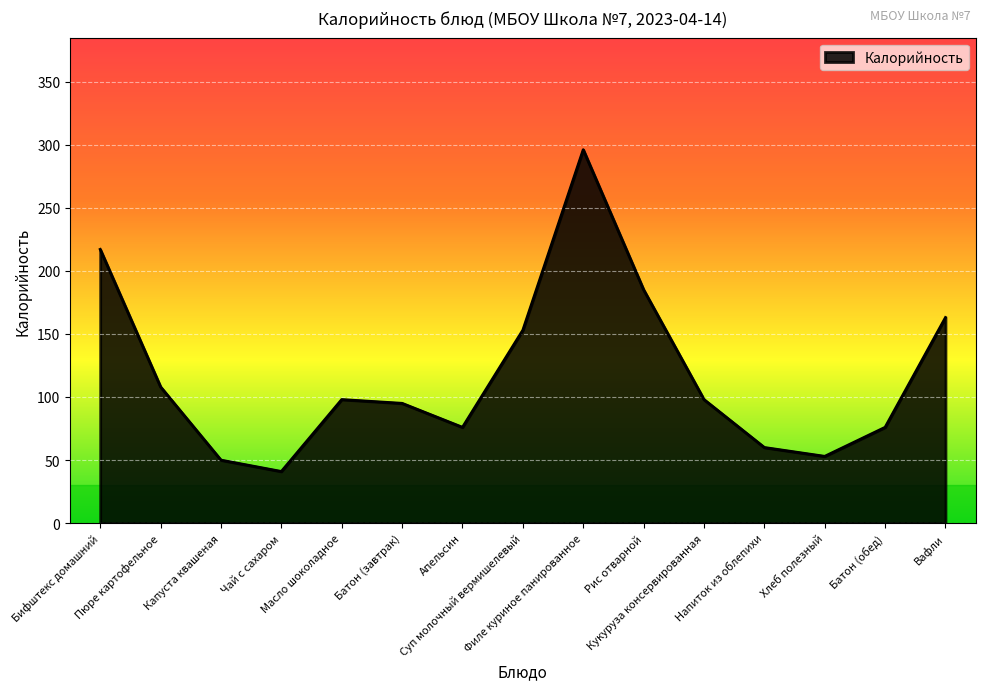

What is the greatest value displayed?

296